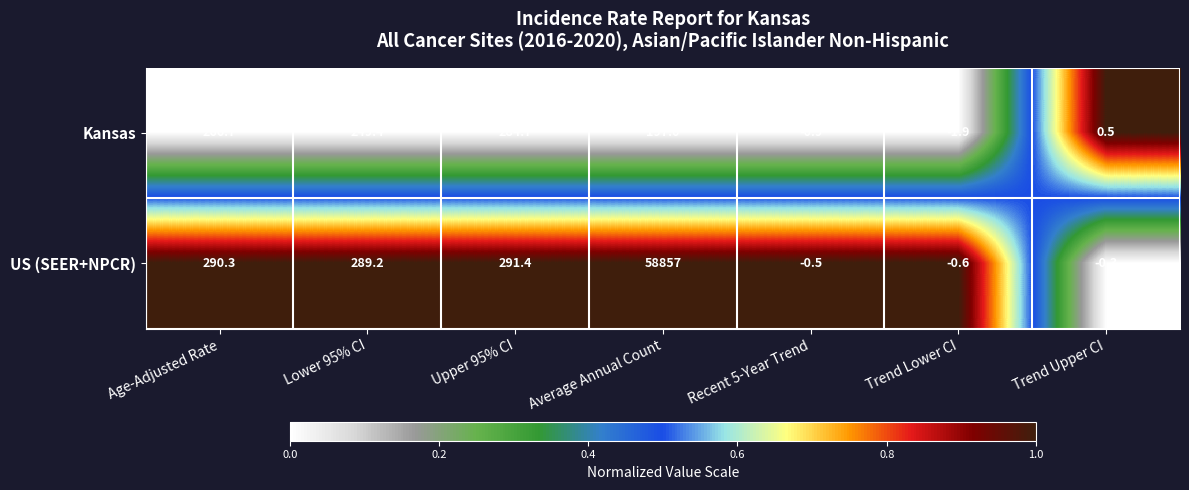

What is the maximum value shown in the chart?

58857.0